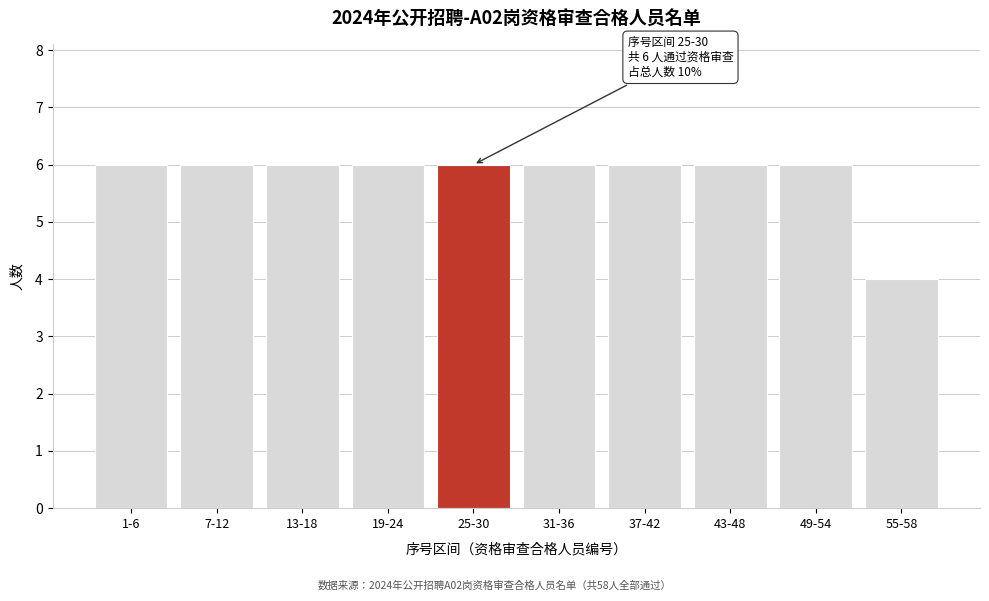

Reading left to right, list all the values displayed in this chart.

6	6	6	6	6	6	6	6	6	4